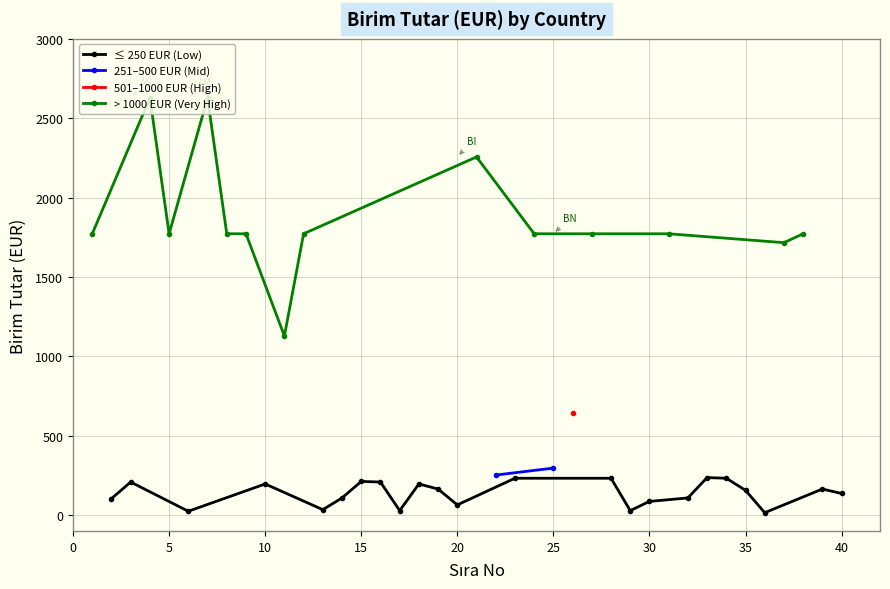

Does the chart display data point markers on the line(s)?

Yes